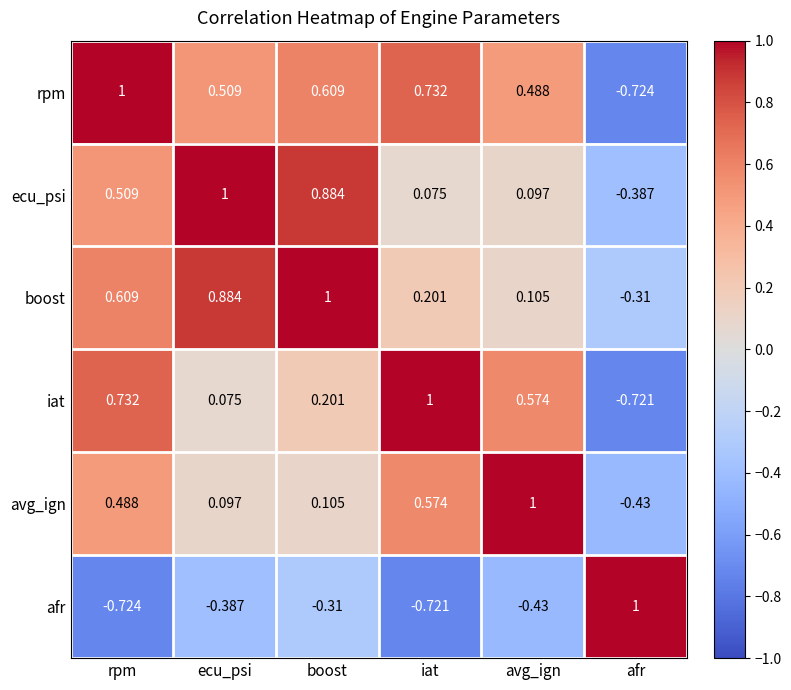

Rank the series at rpm from lowest to highest value.

afr, avg_ign, ecu_psi, boost, iat, rpm